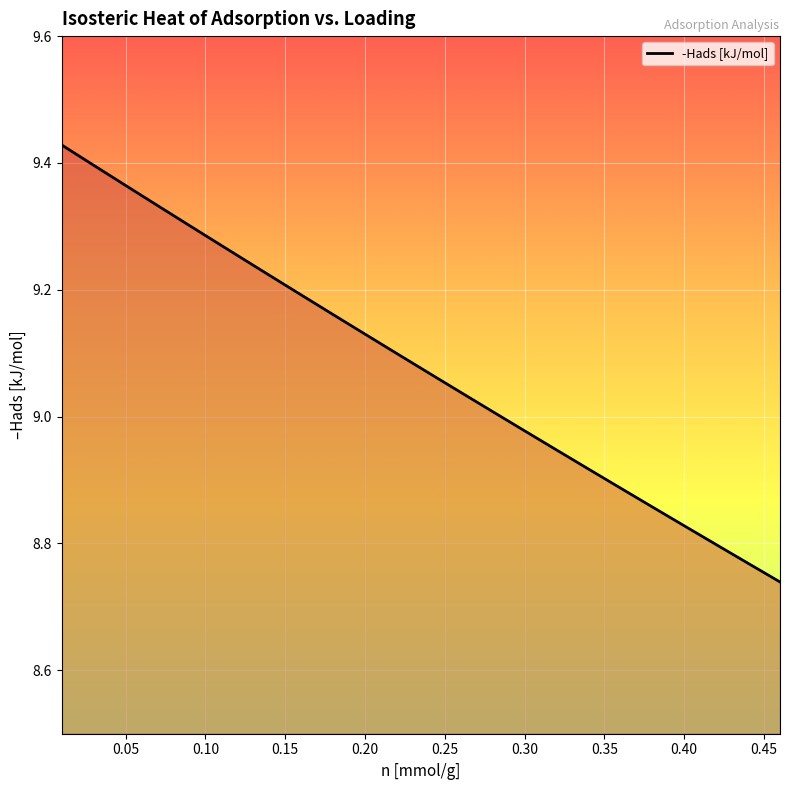

What is the difference between the maximum and minimum values?

0.7